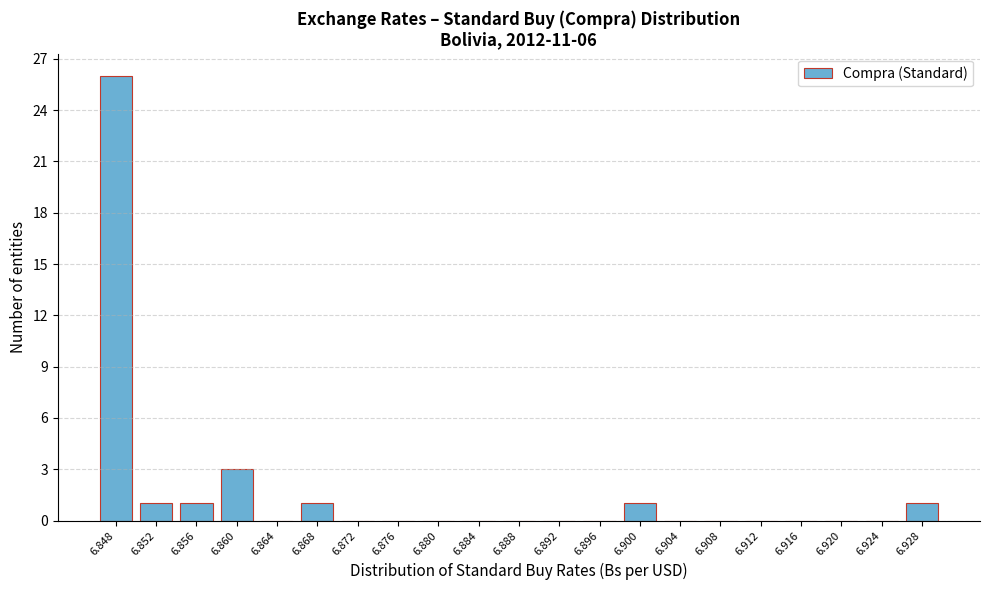

Reading right to left, list all the values displayed in this chart.

6.928=1	6.924=0	6.920=0	6.916=0	6.912=0	6.908=0	6.904=0	6.900=1	6.896=0	6.892=0	6.888=0	6.884=0	6.880=0	6.876=0	6.872=0	6.868=1	6.864=0	6.860=3	6.856=1	6.852=1	6.848=26